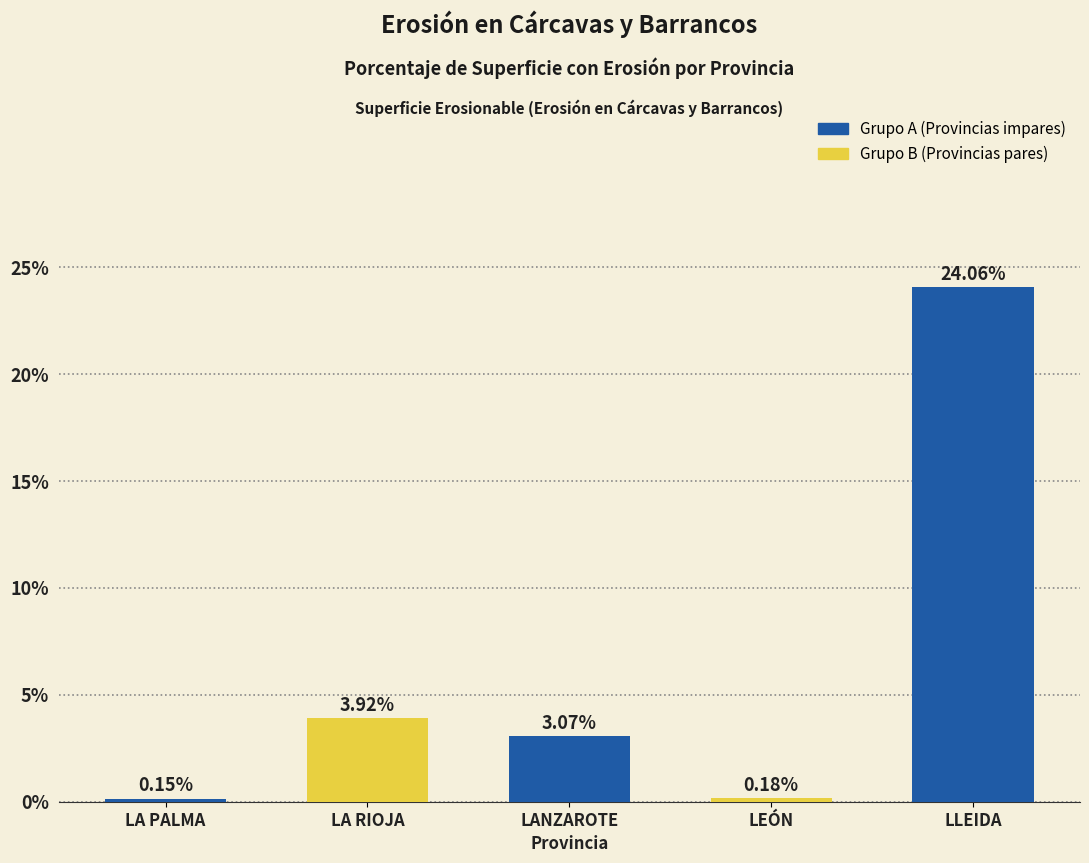

Between LANZAROTE and LA PALMA, which is larger?

LANZAROTE